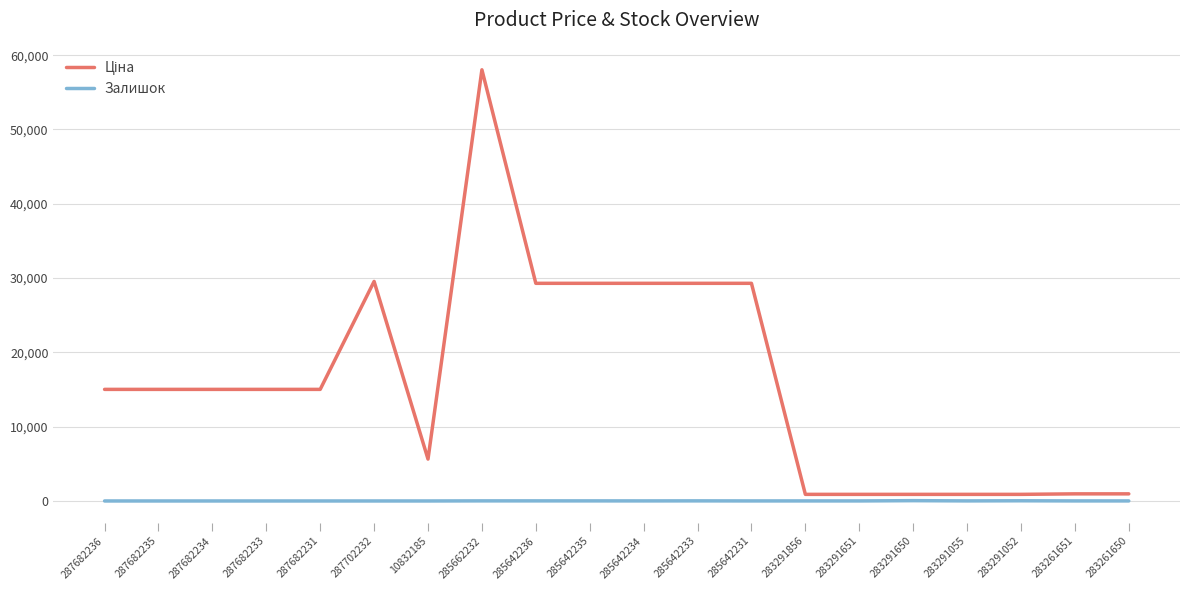

What is the spread (max minus min) of values at 287682236?

15019.2